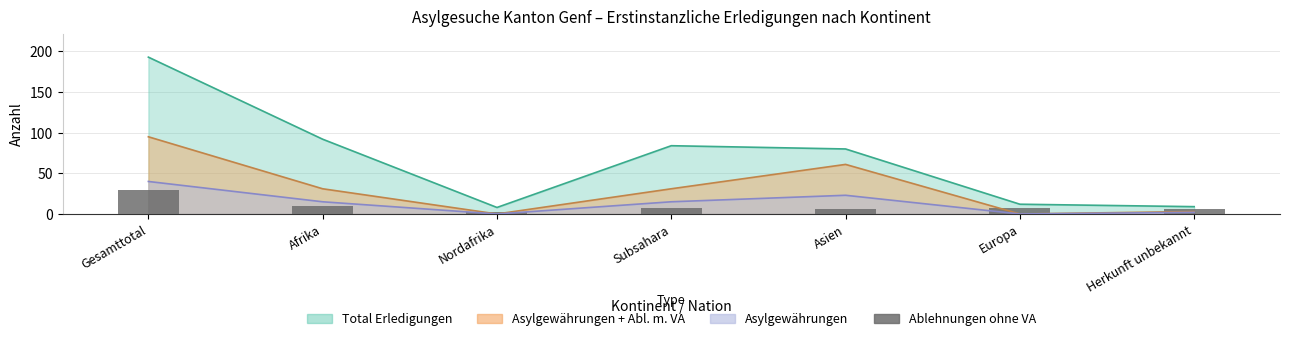

Where does the data first go above 7?

Gesamttotal